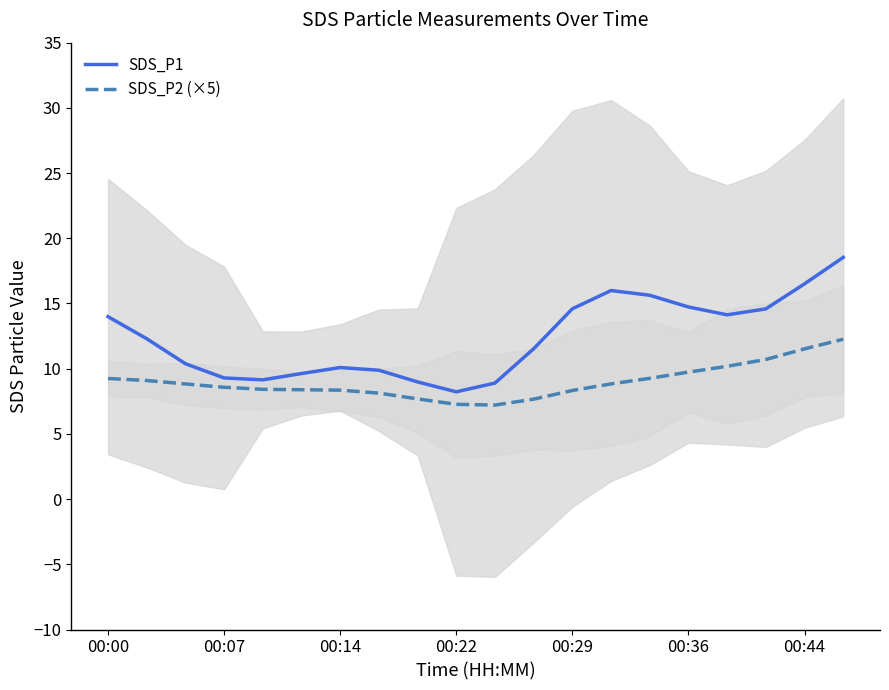

What is the difference between the maximum and minimum values in the SDS_P2 (×5) series?

5.0